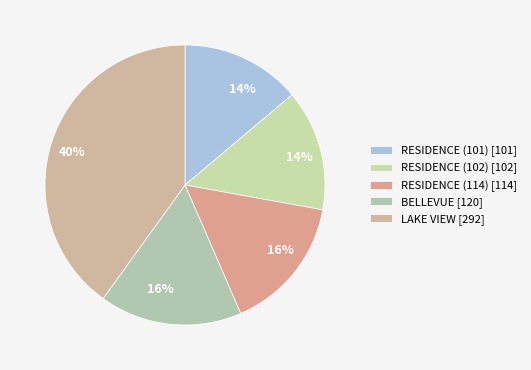

To the nearest percent, what portion does RESIDENCE (102) represent?

14%